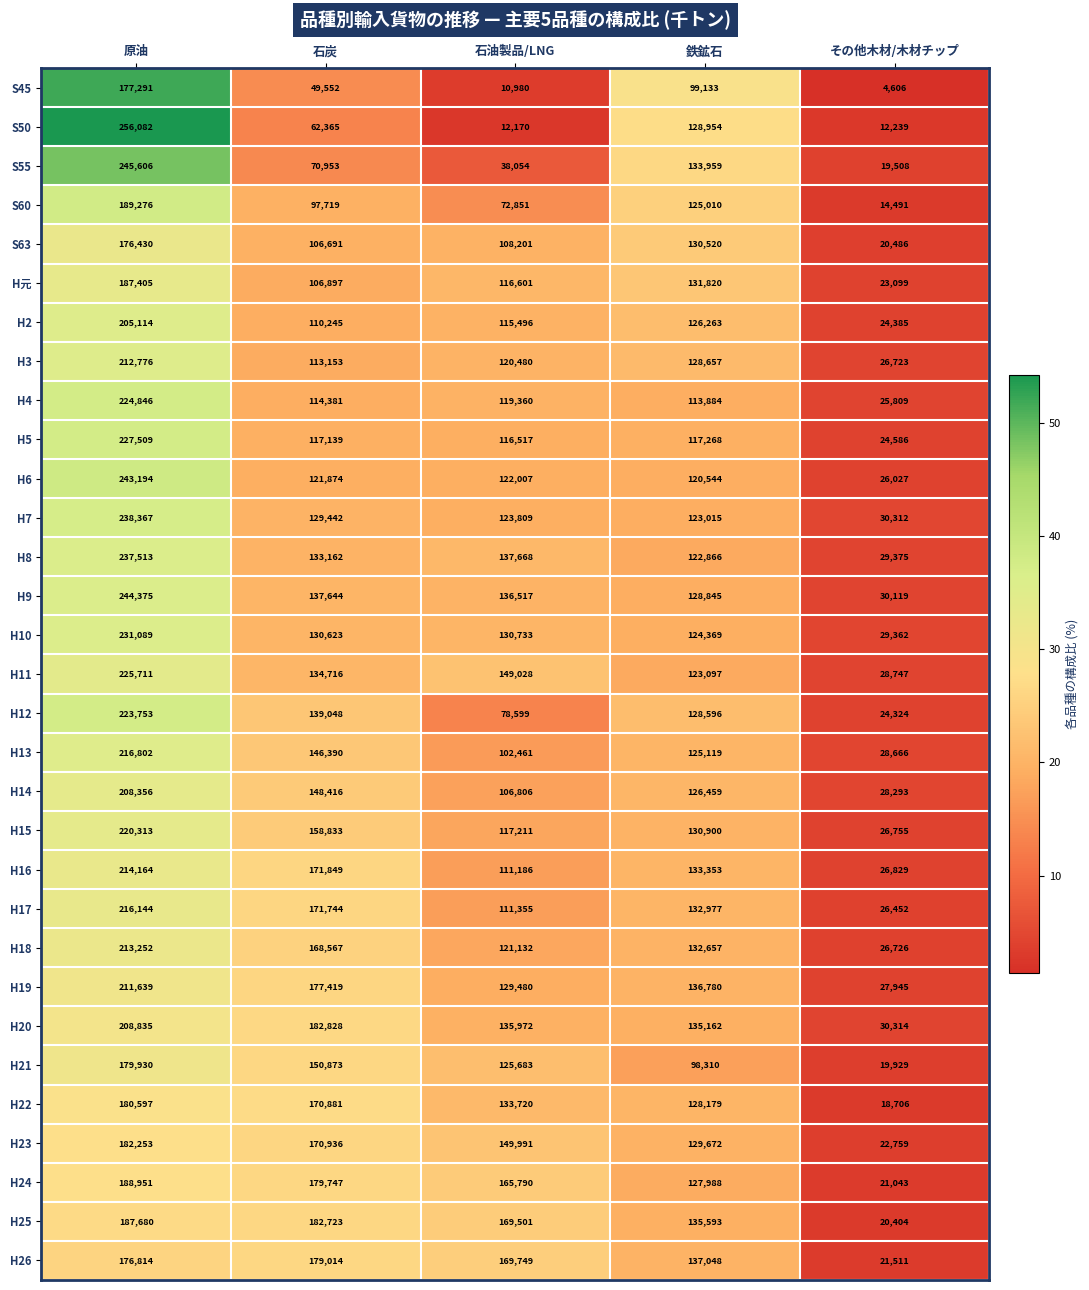

List the series in order of their peak value, highest first.

S50, S55, H9, H6, H7, H8, H10, H5, H11, H4, H12, H15, H13, H17, H16, H18, H3, H19, H20, H14, H2, S60, H24, H25, H元, H23, H22, H21, H26, S45, S63